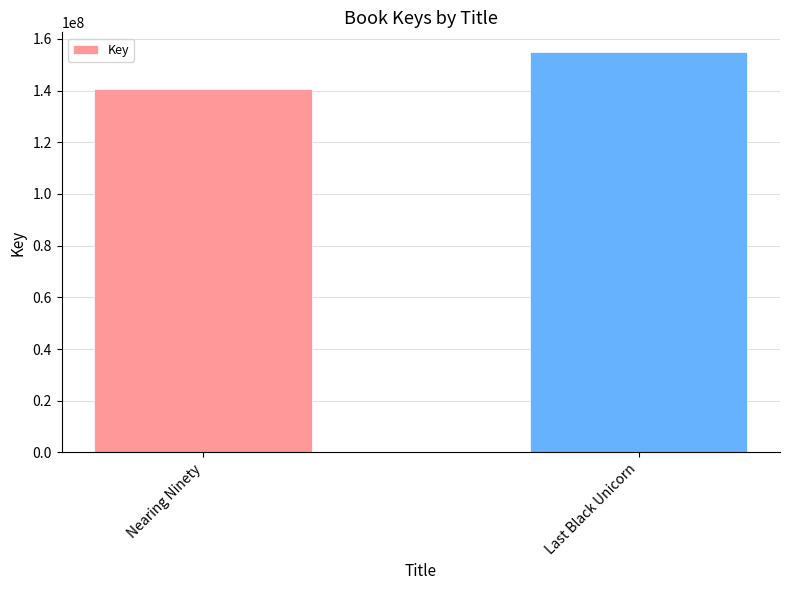

Reading left to right, extract all data points from this chart.

140538074	154786723